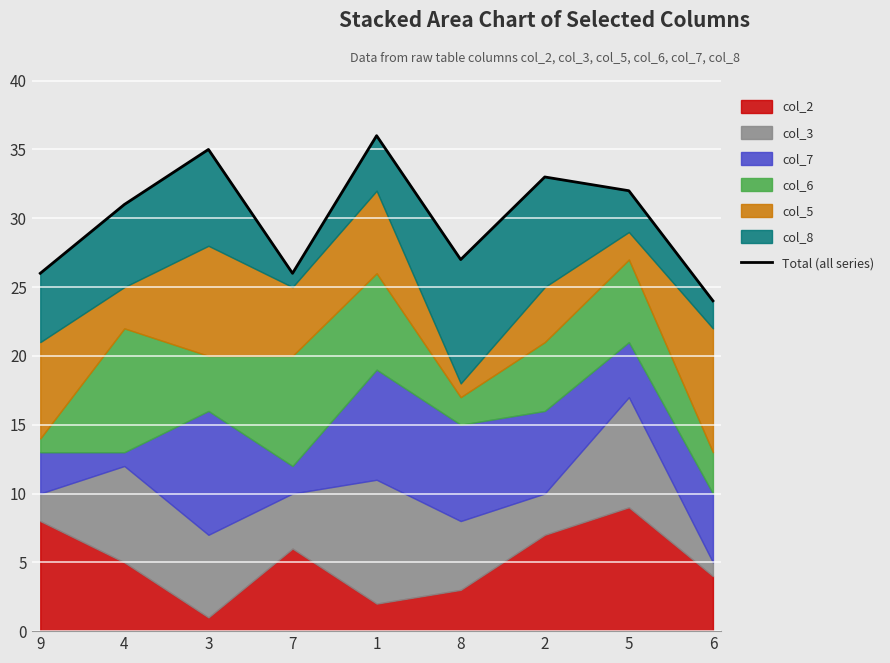

What is the value of the 3rd point from the left?

35